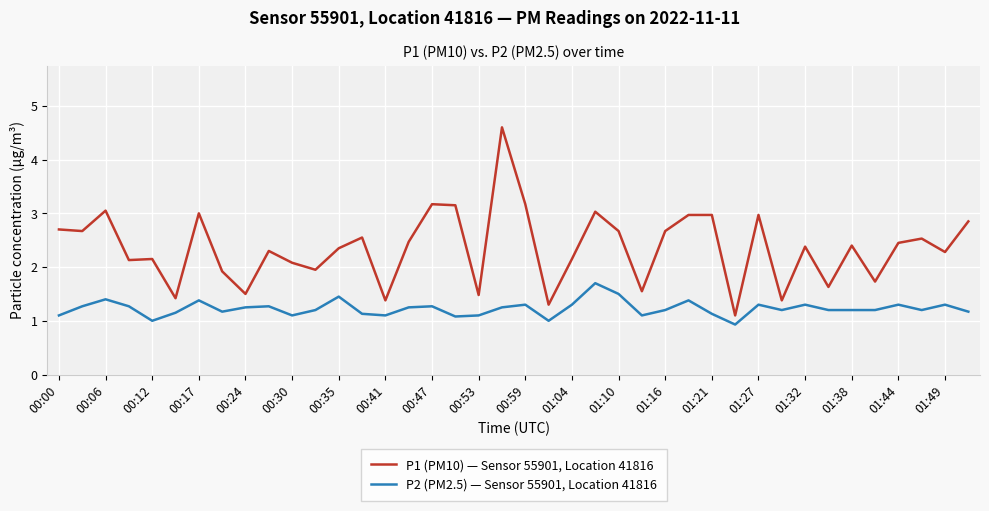

Which series has the largest total across all categories?

P1 (PM10) — Sensor 55901, Location 41816